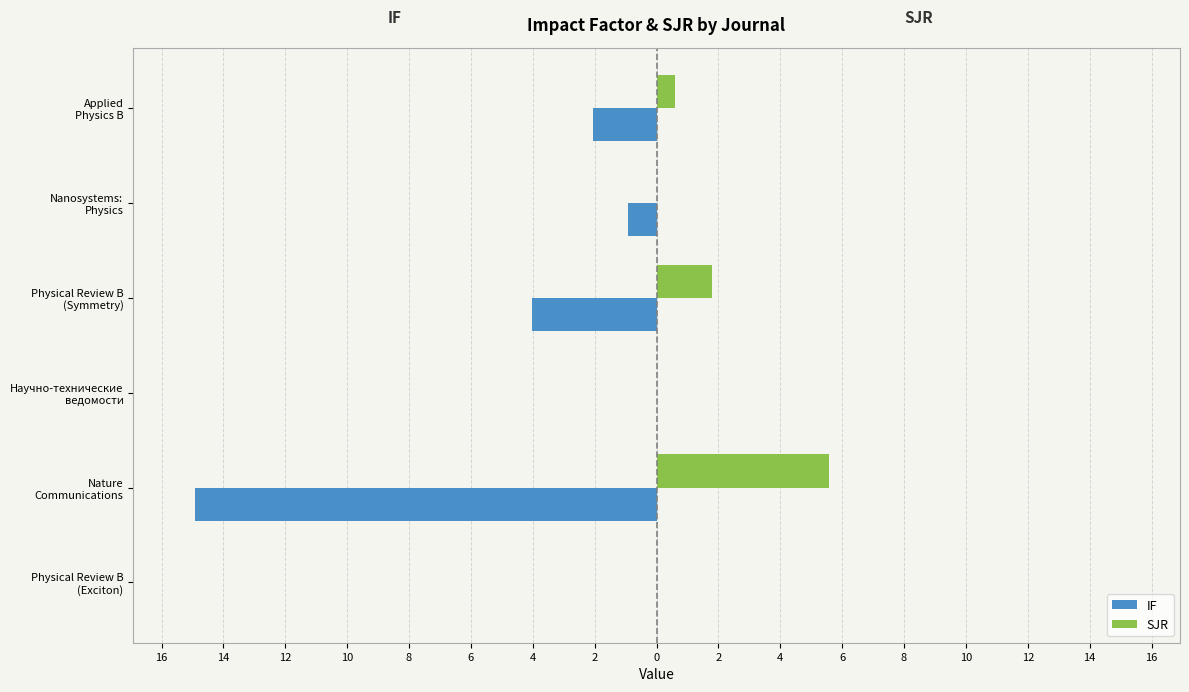

What are all the series names shown in the legend?

IF, SJR